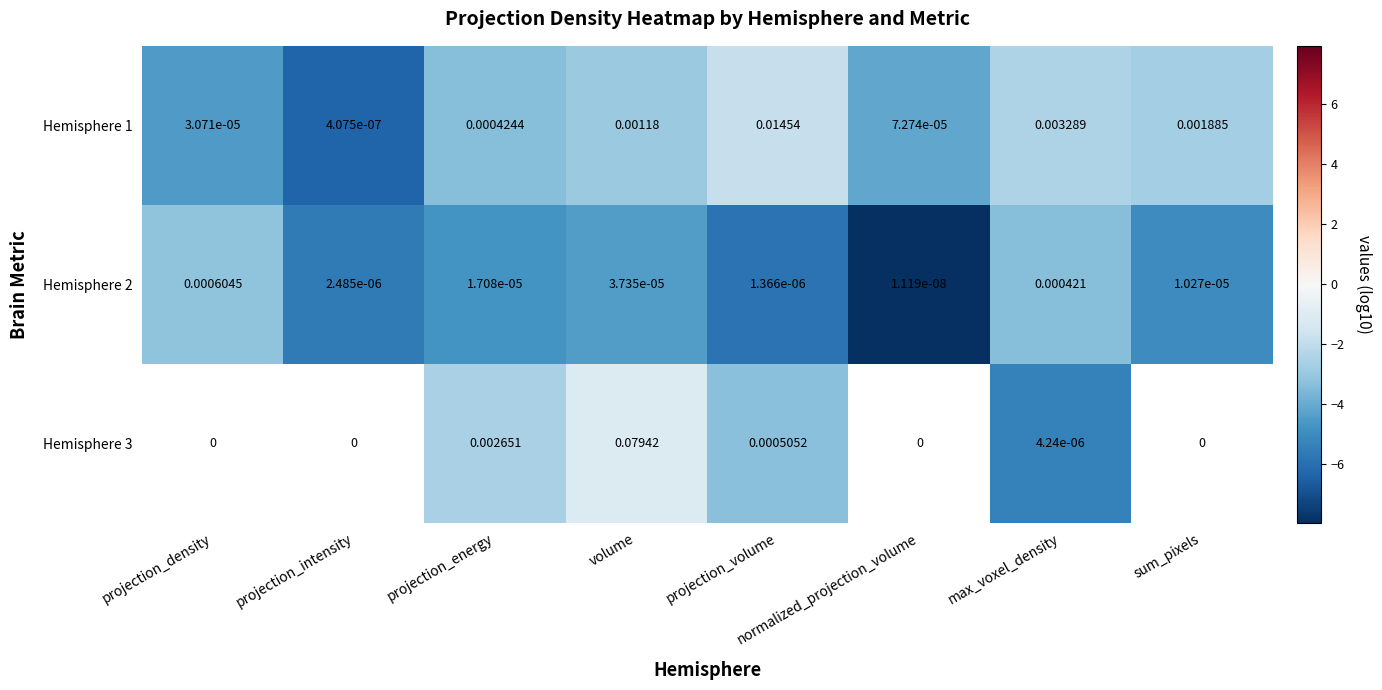

At which label is Hemisphere 1 closest to 0?

projection_intensity